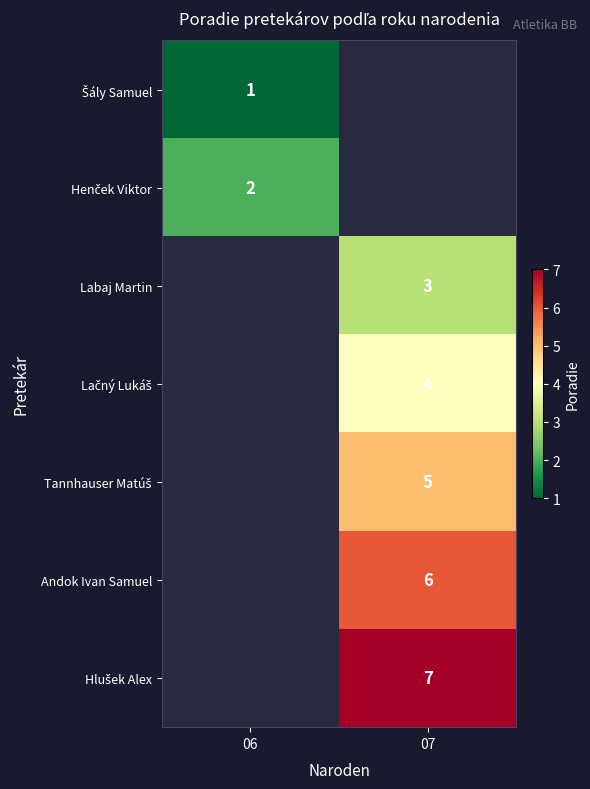

Is it true that Lačný Lukáš equals 6.5 at 07?

False